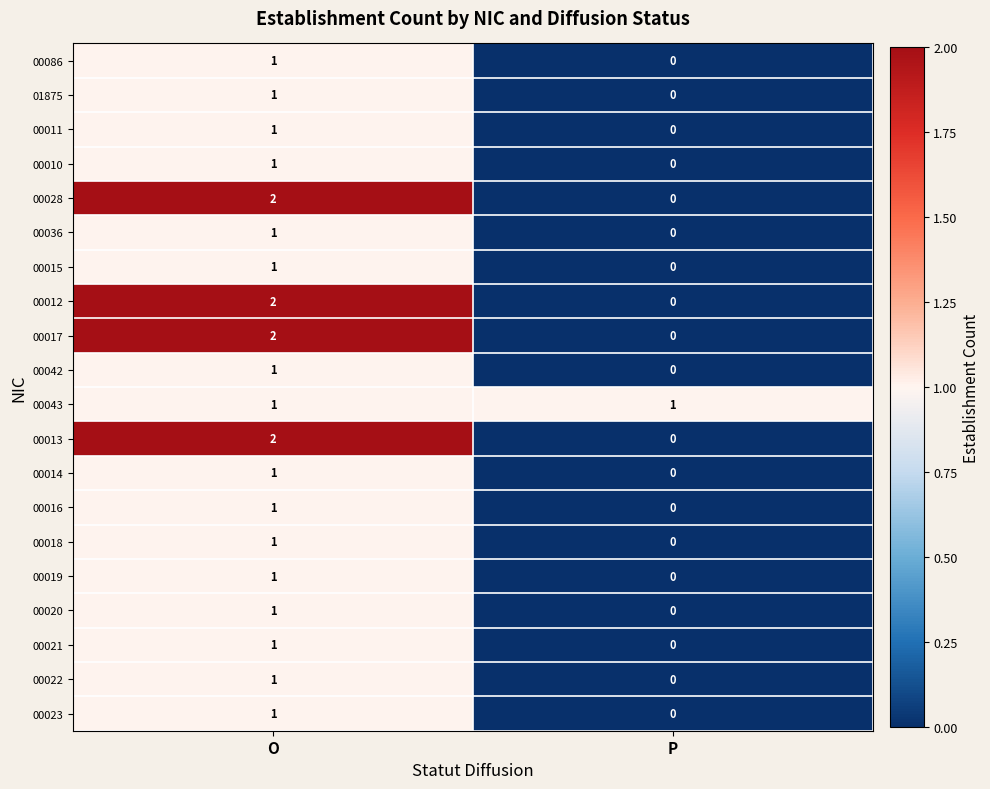

What is the spread (max minus min) of values at O?

1